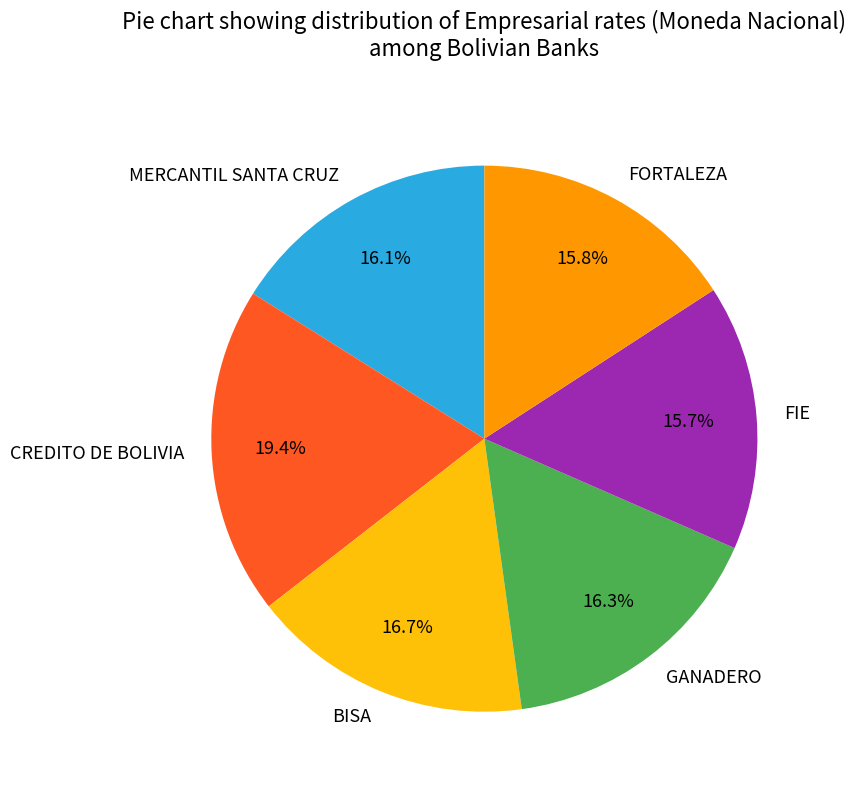

Is it true that FIE is 16% of the pie?

True